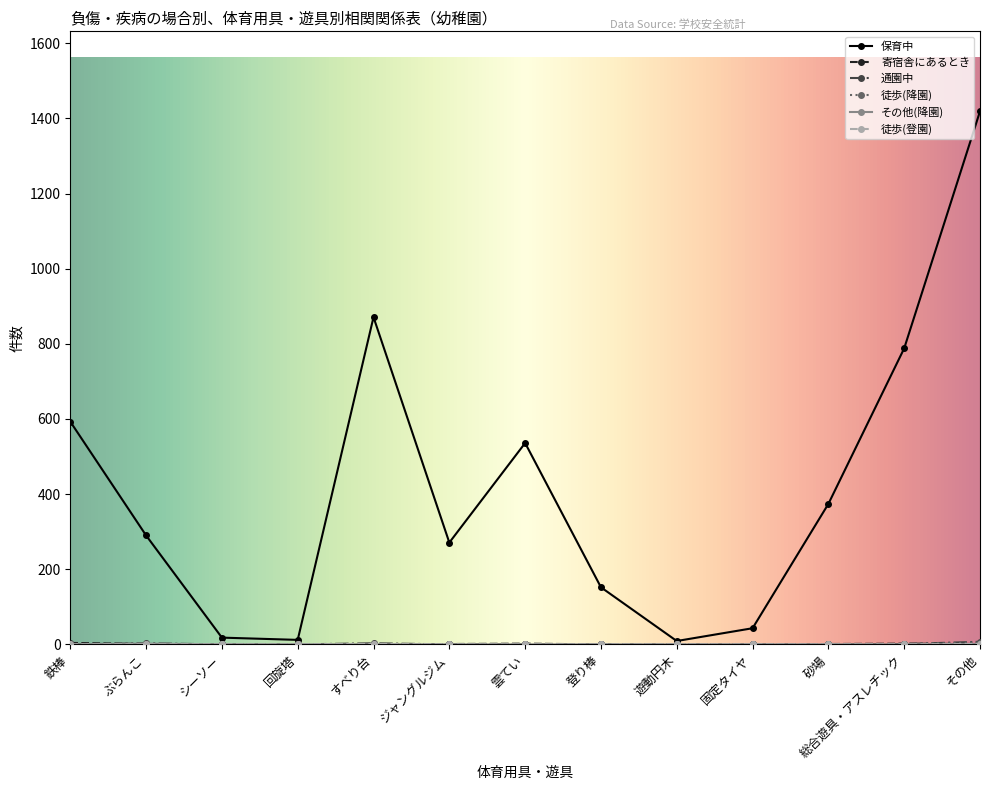

Is it true that 保育中 equals 290 at ぶらんこ?

True